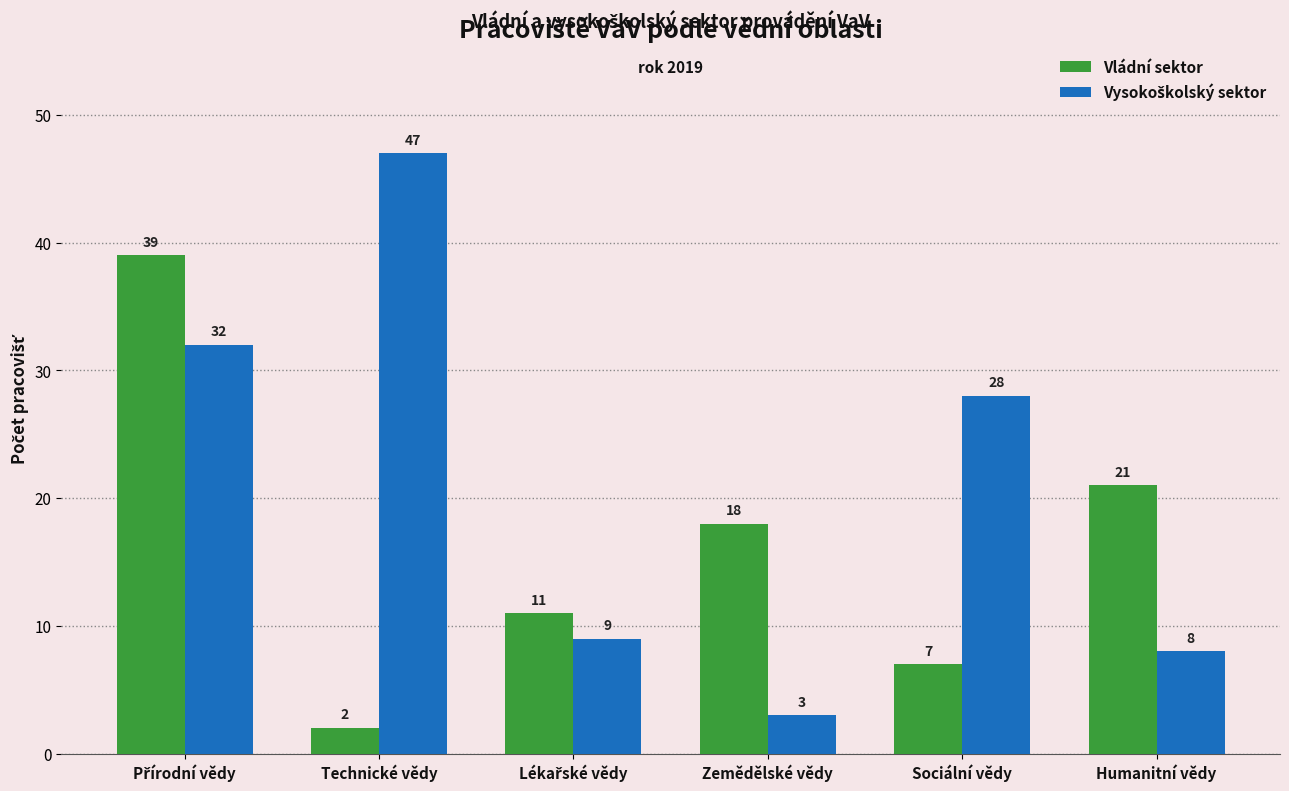

What is the smallest value displayed?

2